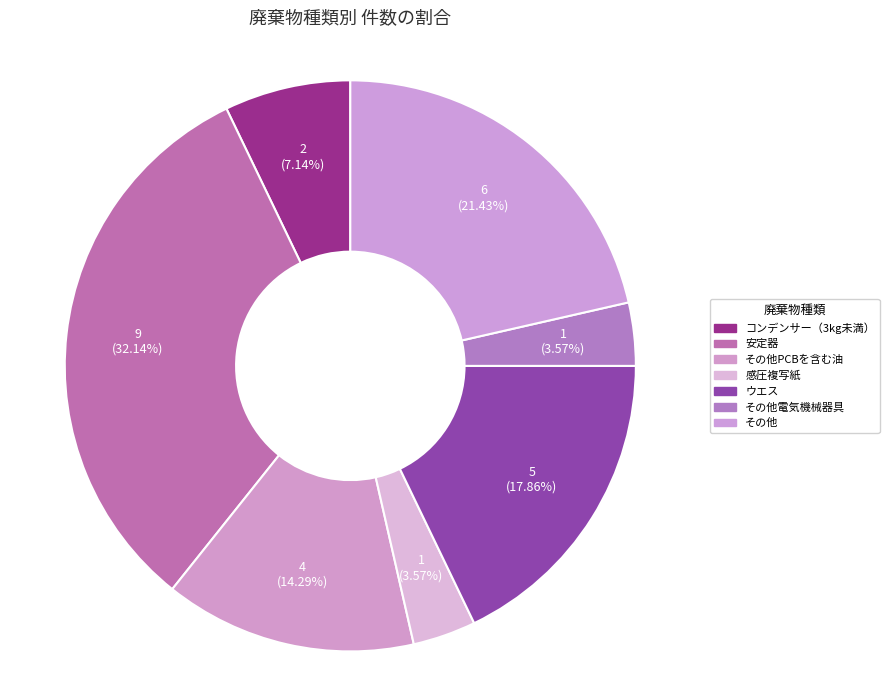

How many slices are in this pie chart?

7